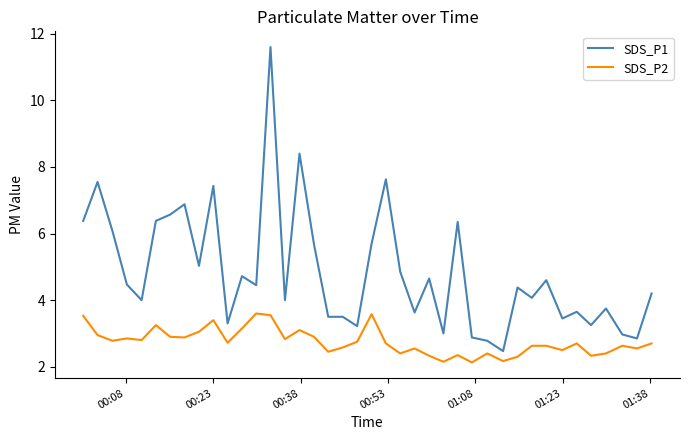

List the series in order of their peak value, lowest first.

SDS_P2, SDS_P1